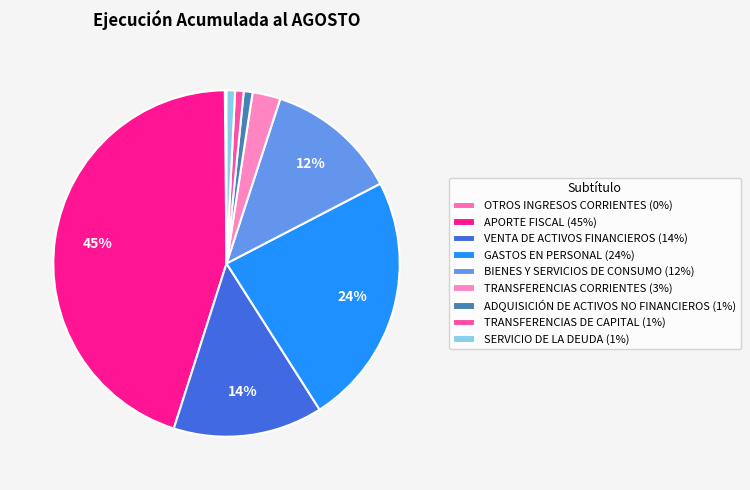

Which has a higher value, OTROS INGRESOS CORRIENTES or GASTOS EN PERSONAL?

GASTOS EN PERSONAL